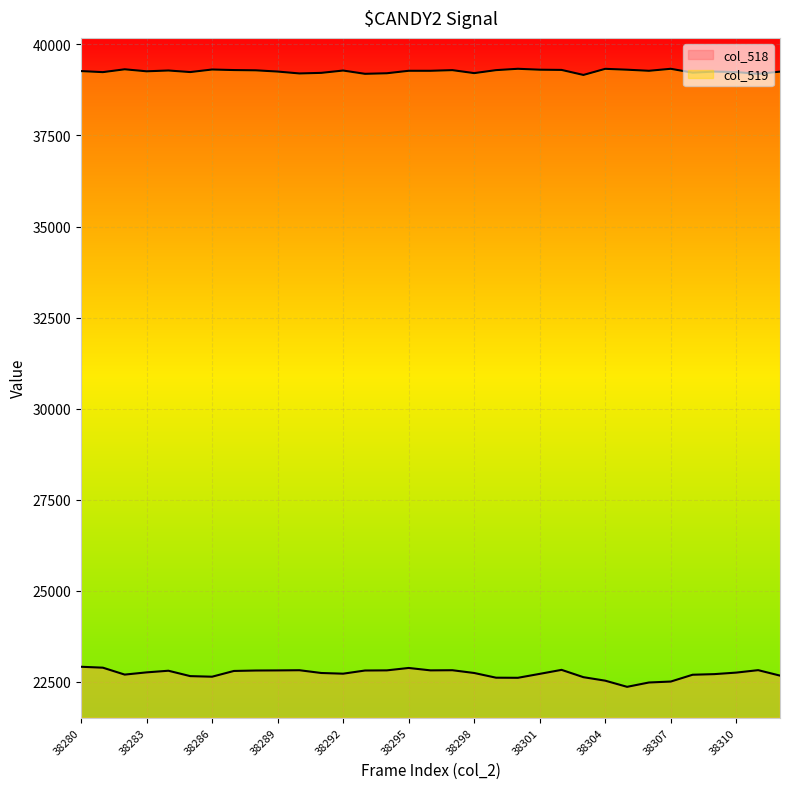

Which series changed the most between 24 and 32?

col_518 line